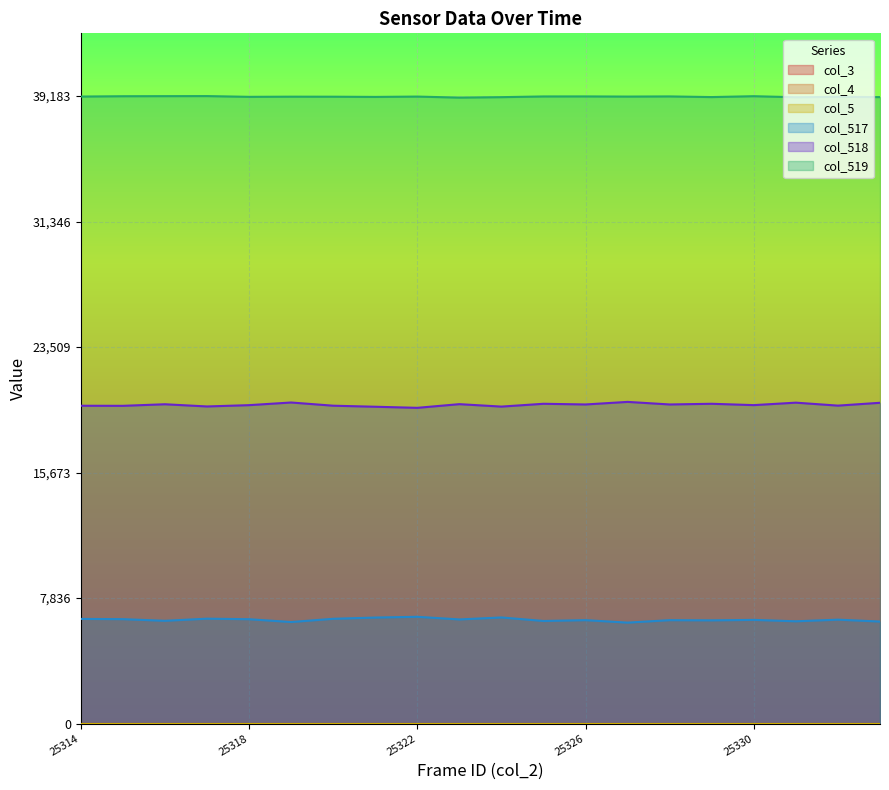

What is the sum of all col_518 values?

398133